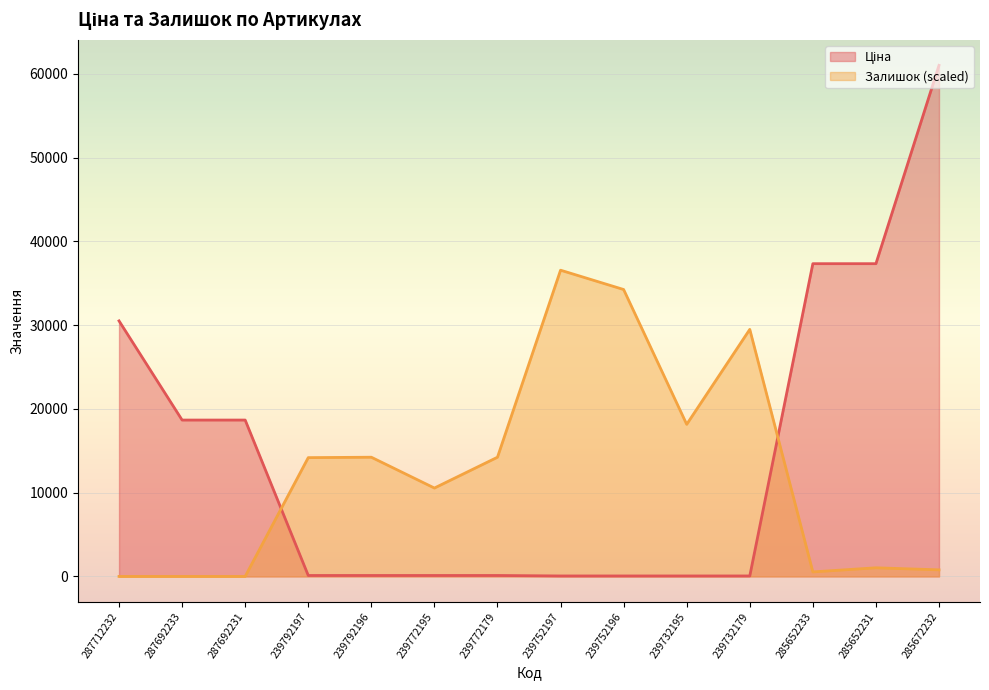

The Залишок series shows -15552.8 at 287692233. True or false?

False